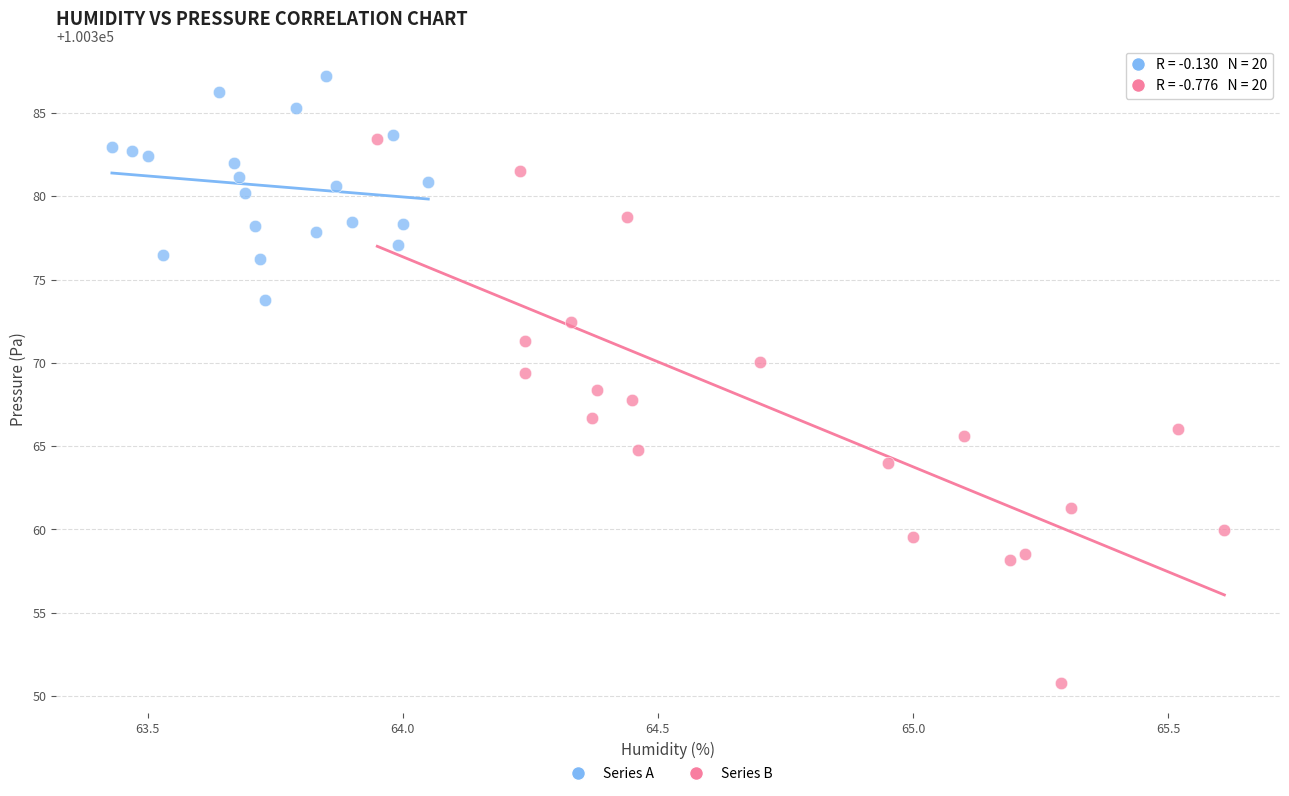

Which series contains the highest Y value?

Series A